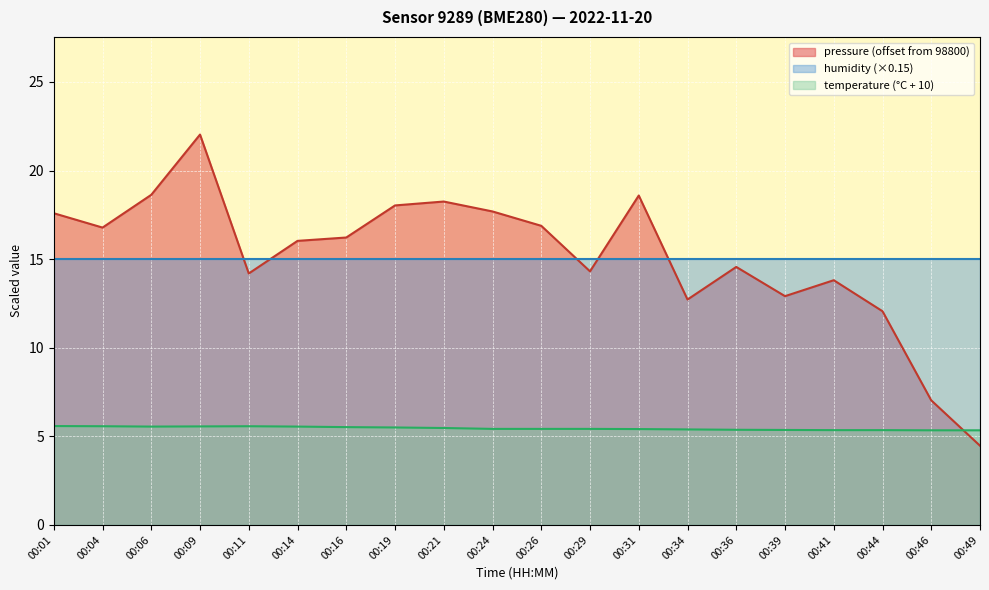

How many intersections are there between temperature and pressure?

1